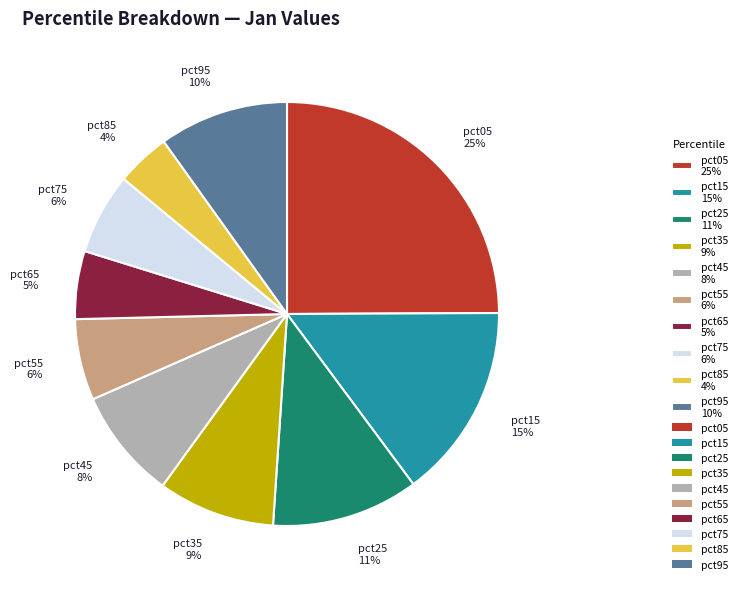

To the nearest percent, what is the average slice percentage?

10%